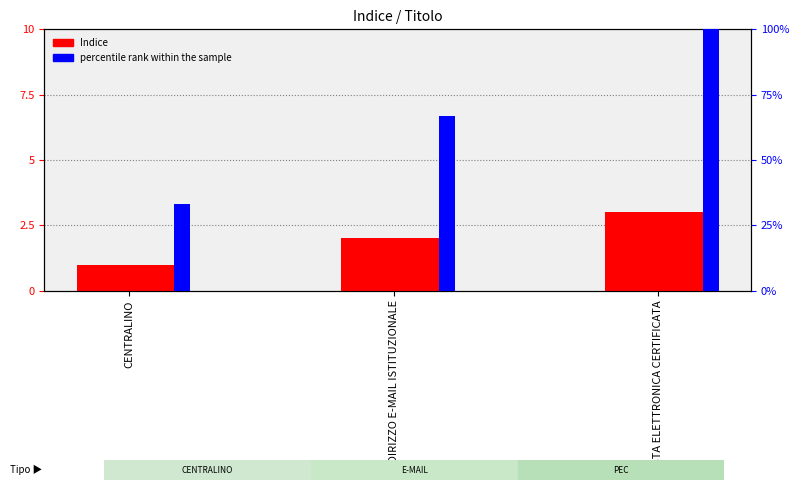

How many bars are there in each group?

2